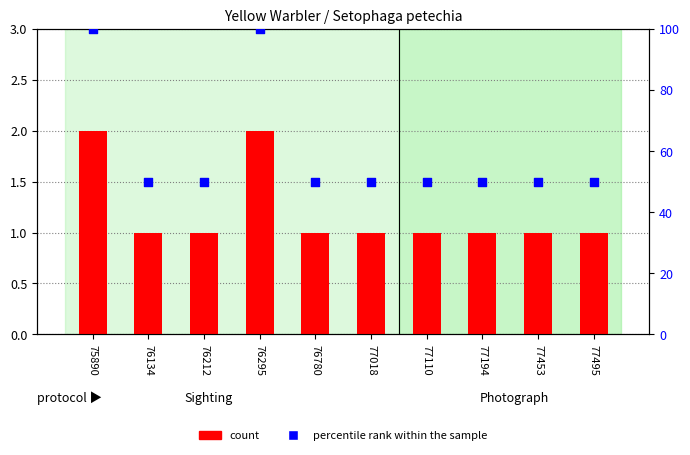

Which series contains the highest Y value?

percentile rank within the sample